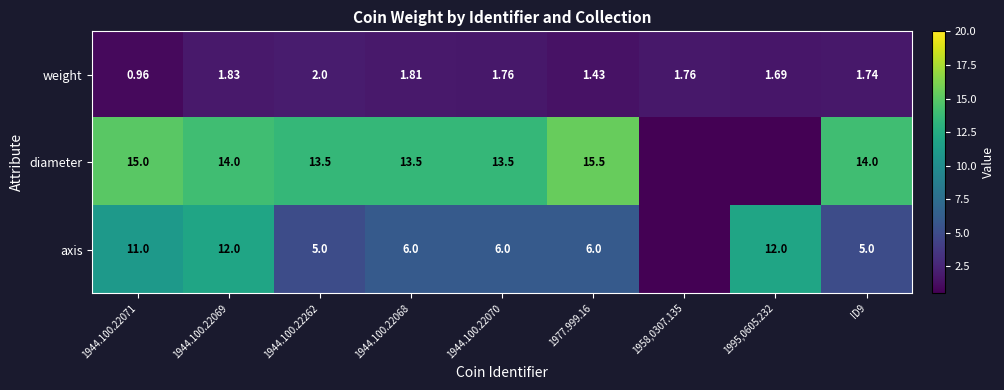

Rank the series at 1944.100.22070 from highest to lowest value.

diameter, axis, weight